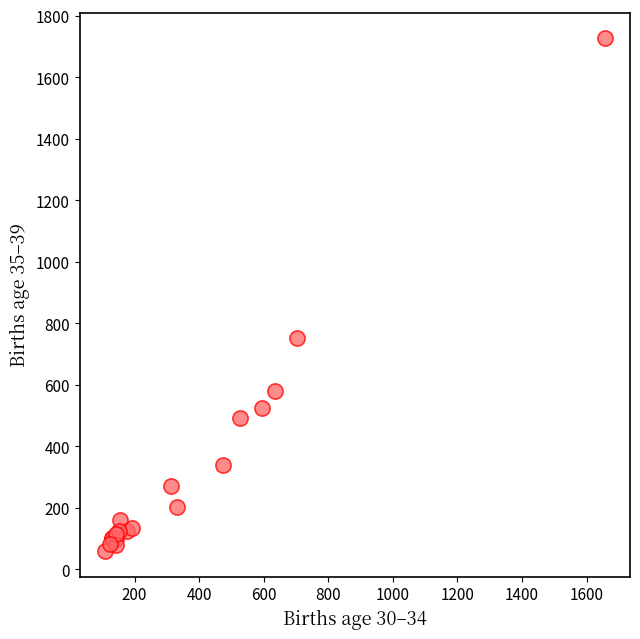

What Y value in the scatter plot is closest to 893?

751